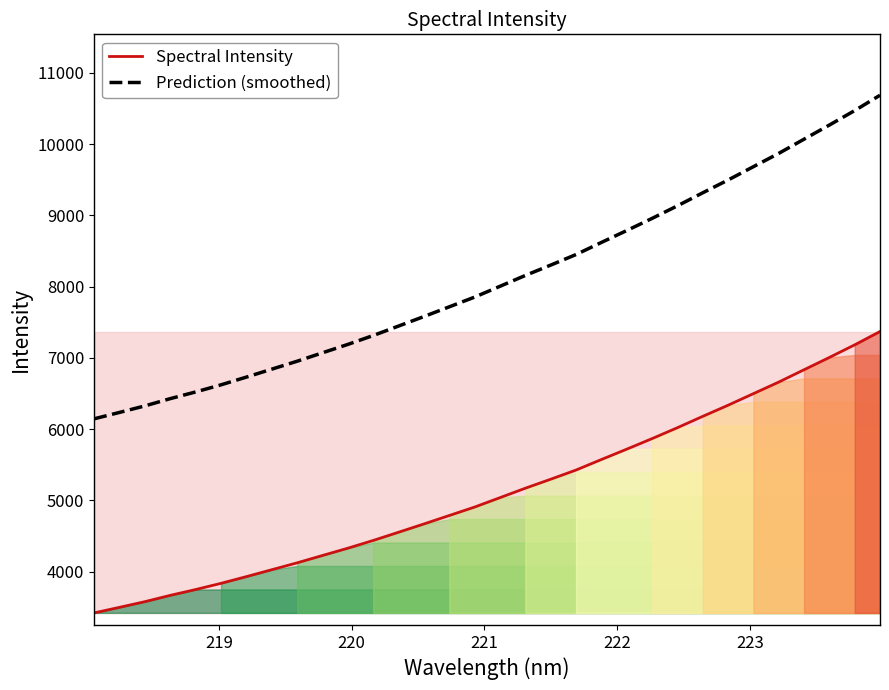

Which series has the widest spread of values?

Prediction (smoothed)